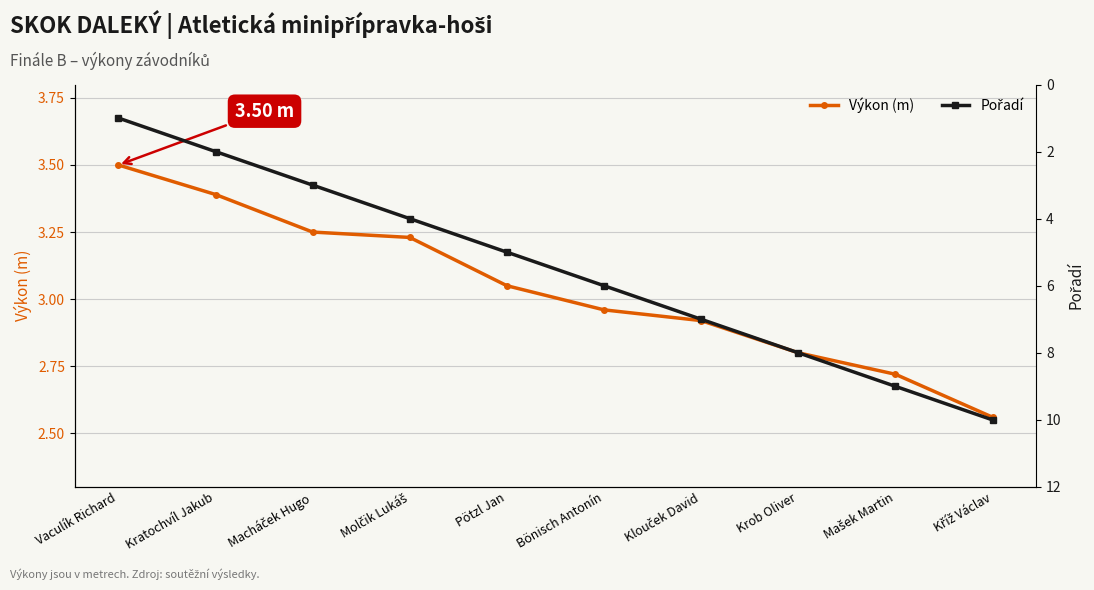

How many times do Výkon (m) and Pořadí cross each other?

1